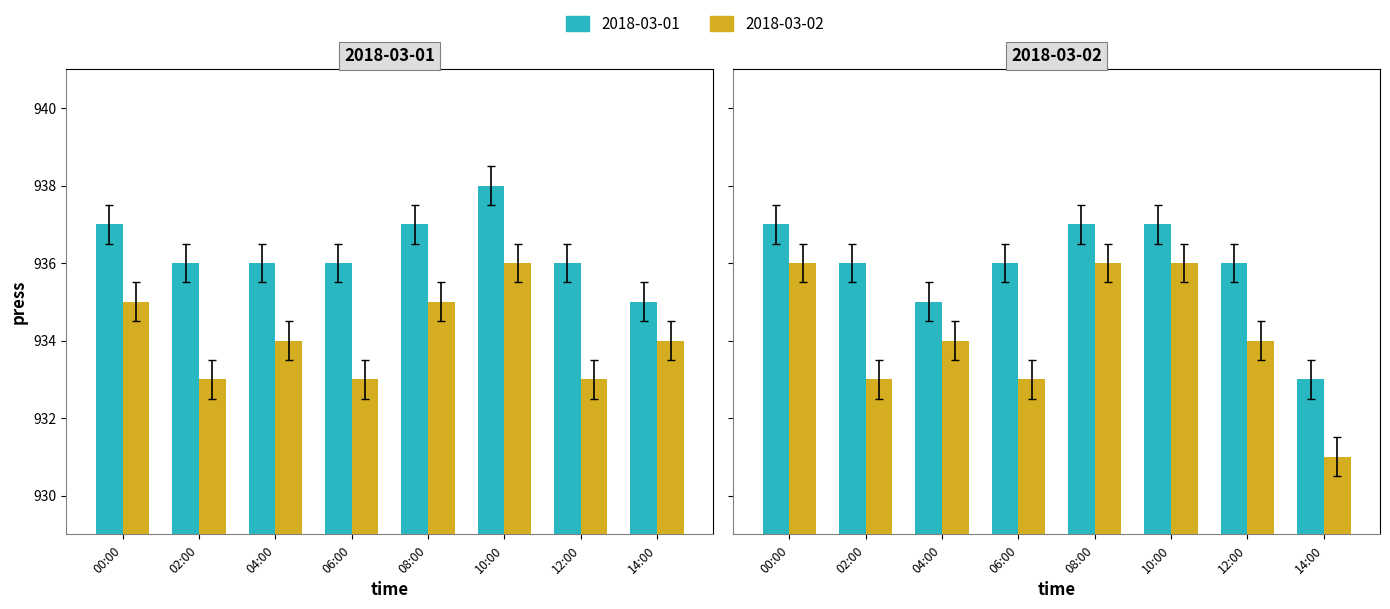

Does the chart contain any negative values?

No